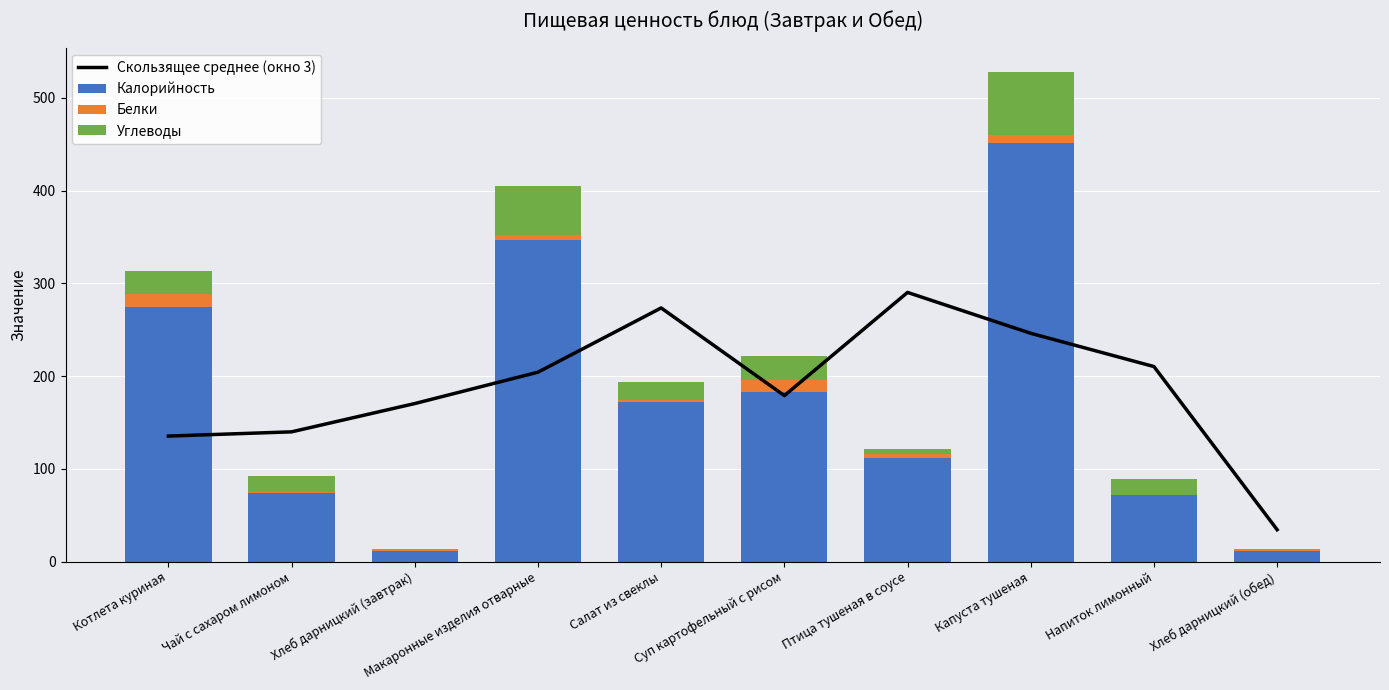

The Скользящее среднее (окно 3) series shows 34.3 at Хлеб дарницкий (обед). True or false?

True